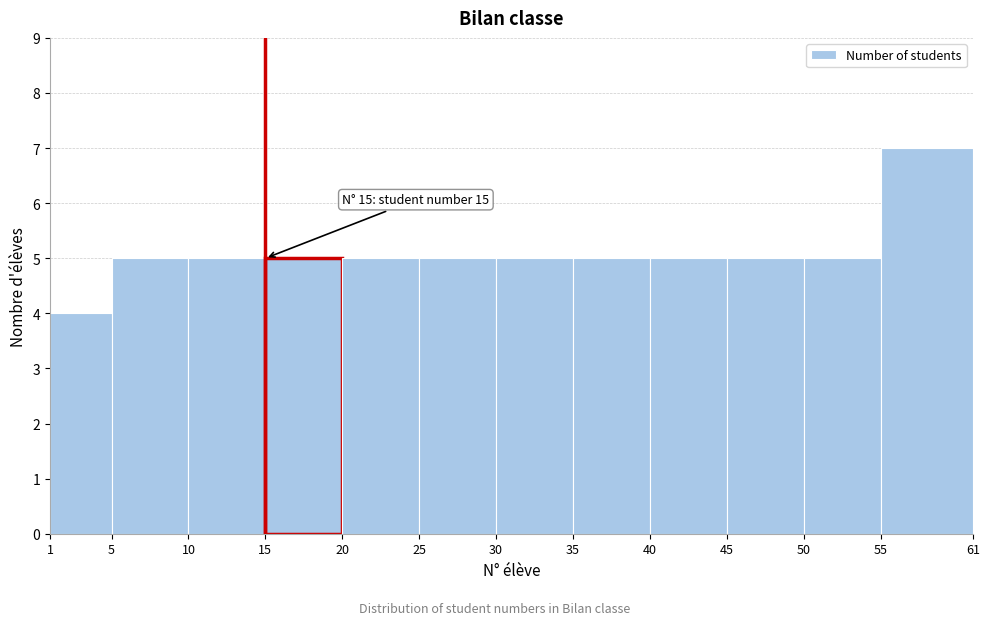

Which range on the x-axis has the tallest bar?

55 to 61